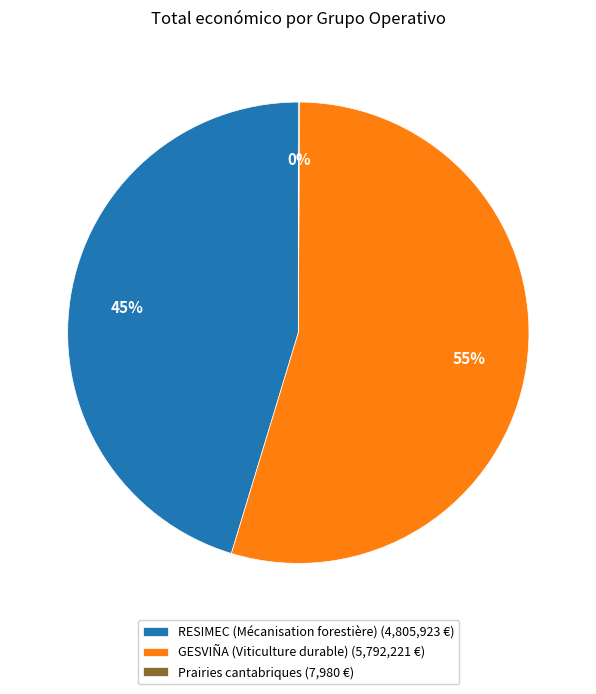

Does any single category account for the majority?

Yes